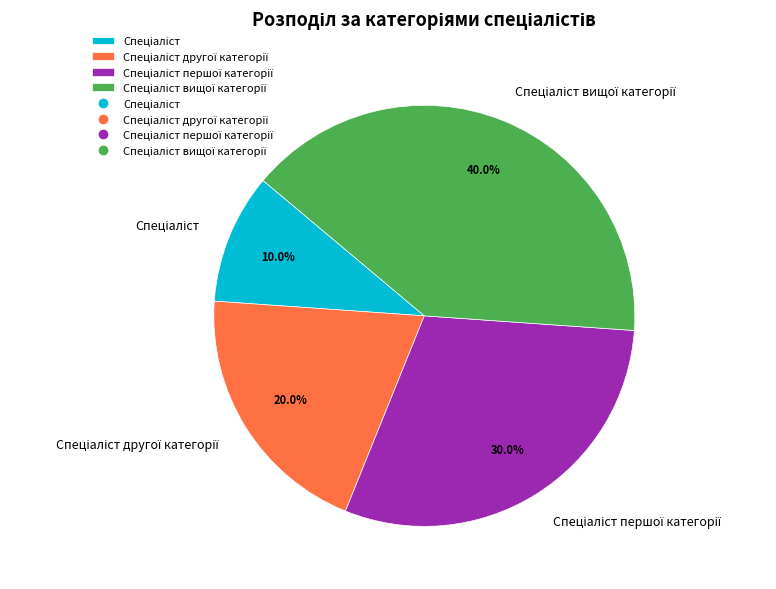

Is there any slice that represents more than half of the pie?

No